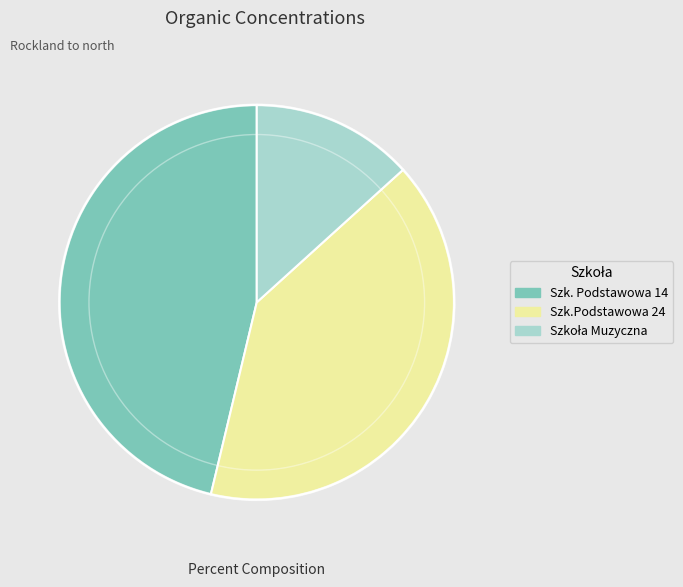

Does any single category account for the majority?

No